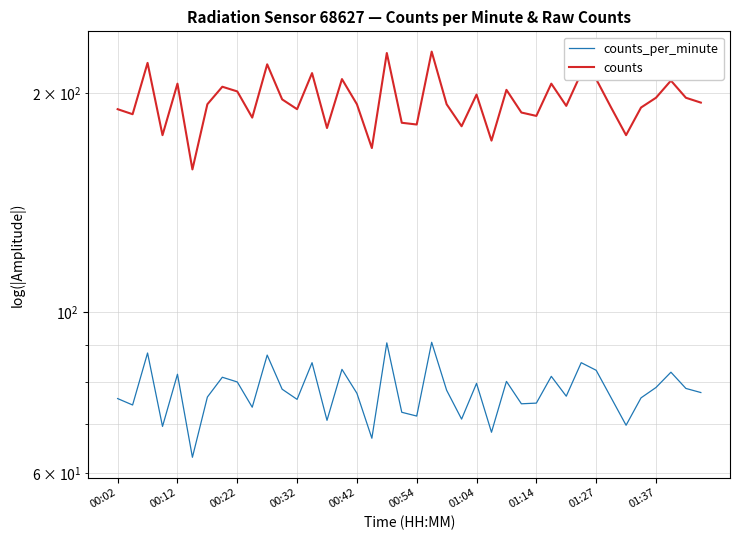

Does the chart have visible grid lines?

Yes